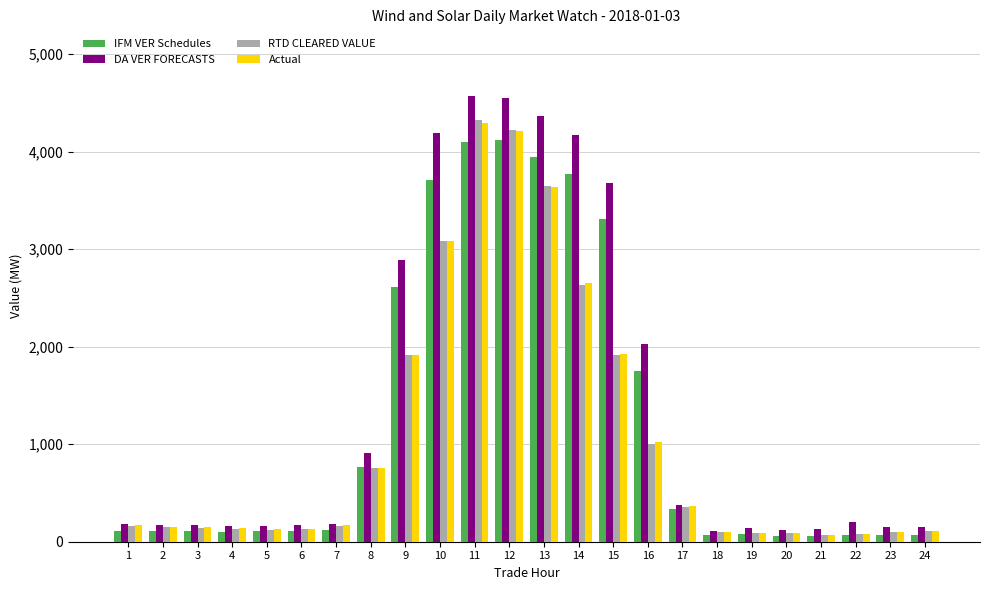

Are the bars horizontal?

No